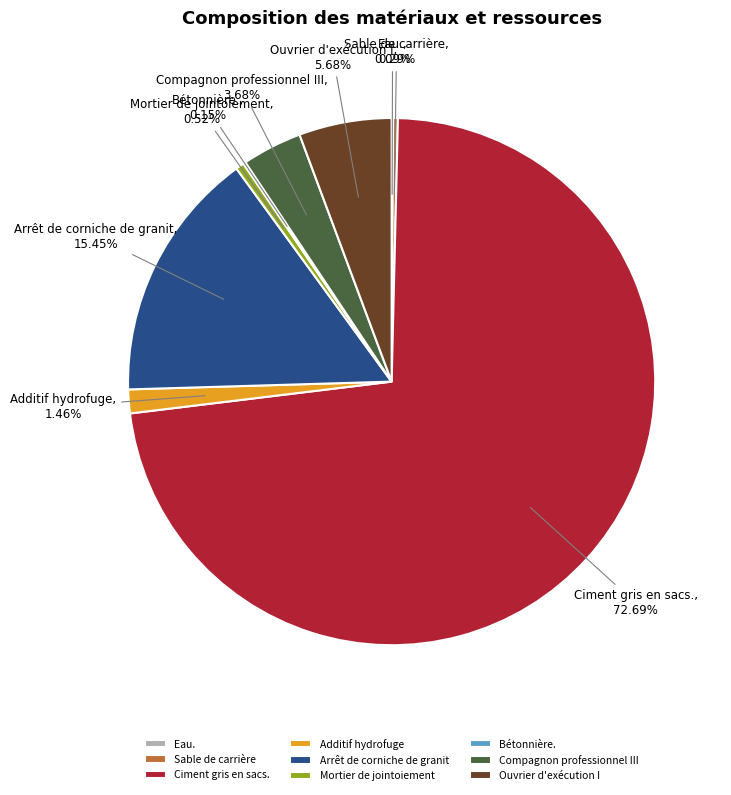

Which category has the biggest portion of the pie?

Ciment gris en sacs.